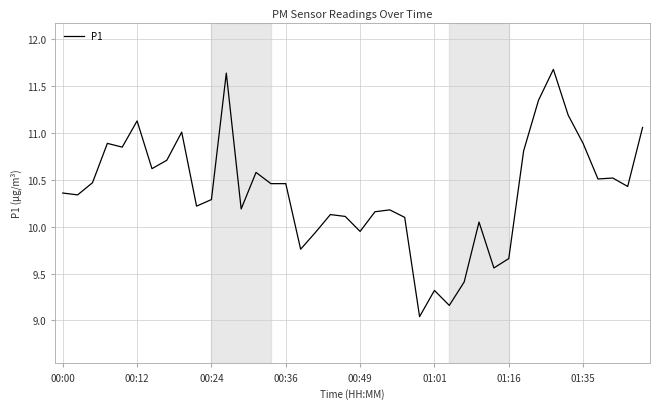

What is the difference between the maximum and minimum values?

2.6